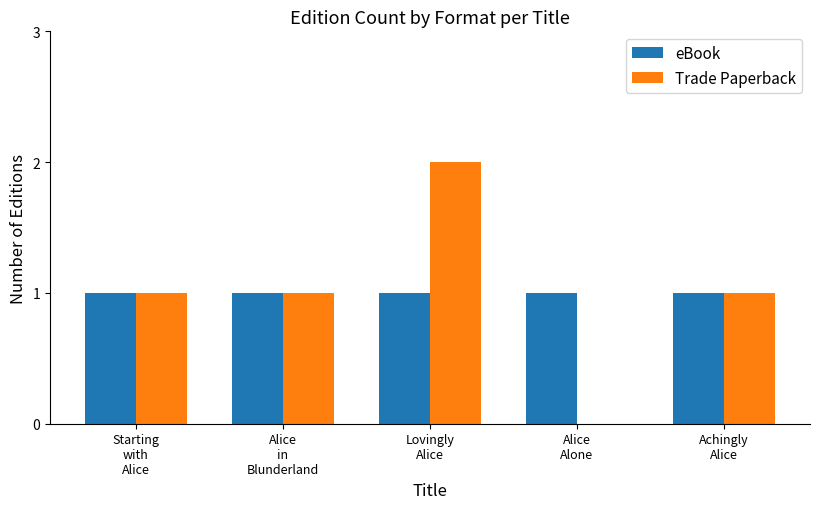

What is the approximate value of eBook at Lovingly
Alice?

1